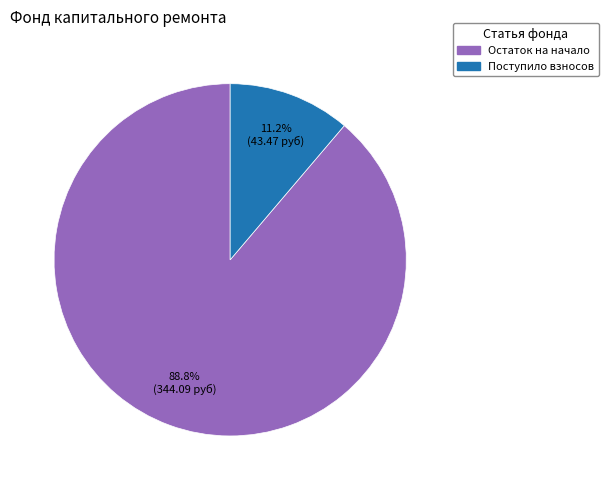

Does any single category account for the majority?

Yes